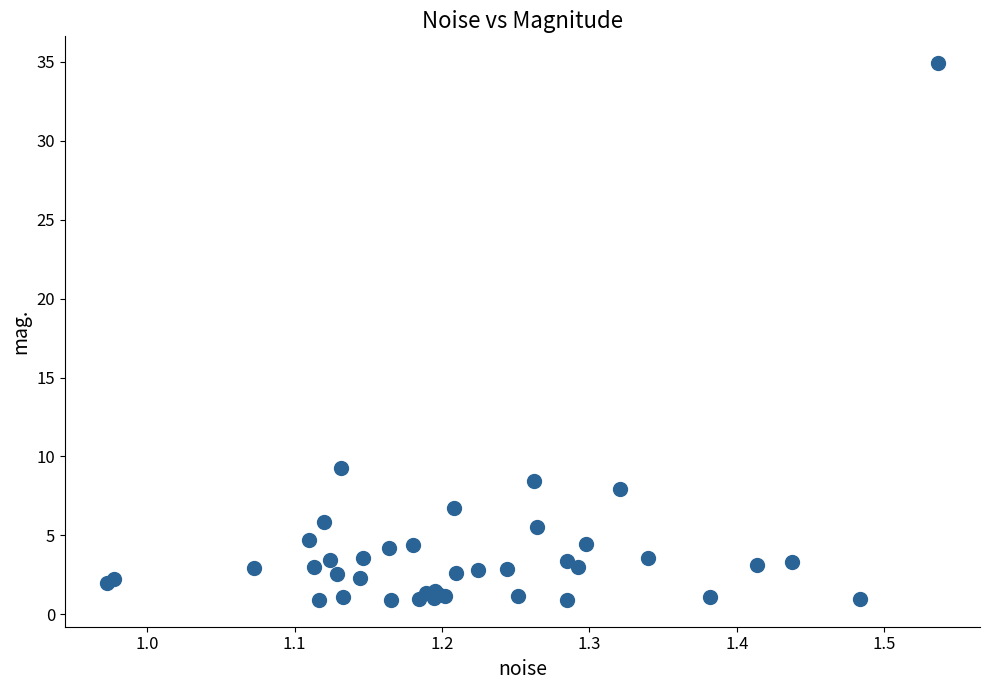

What Y value in the scatter plot is closest to 17?

9.3